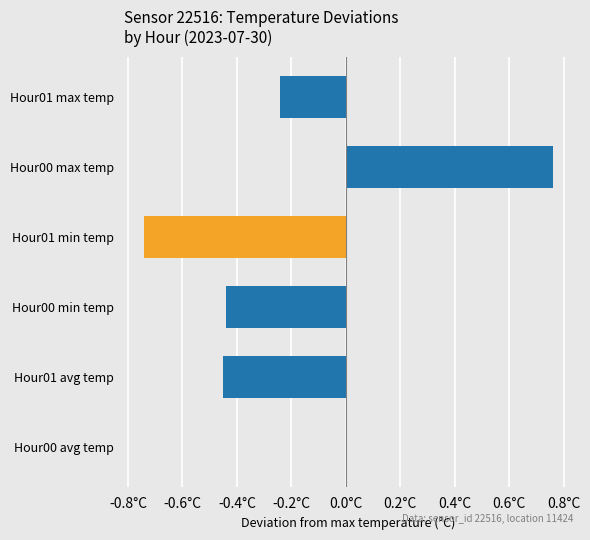

Are the bars horizontal?

Yes